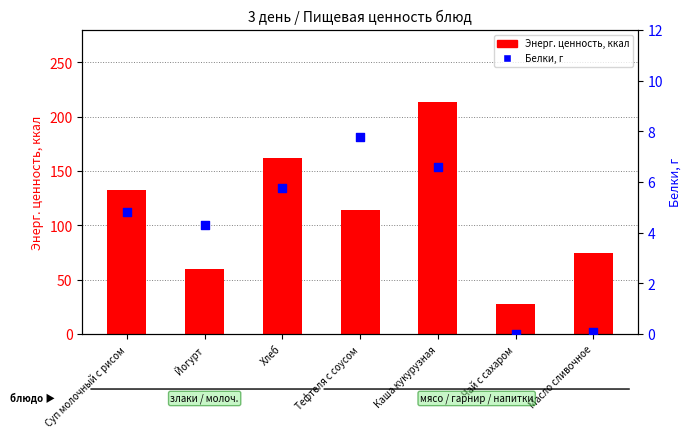

Which series has the largest total across all categories?

Энерг. ценность, ккал